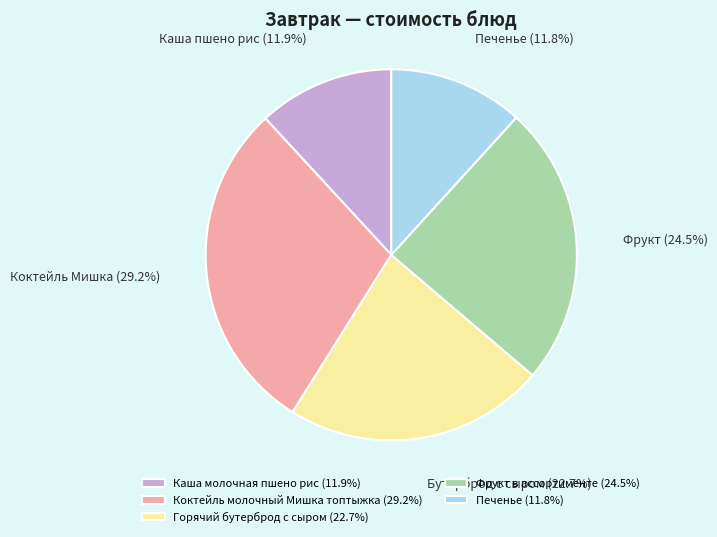

What is the total percentage of Печенье (11.8%) and Коктейль молочный Мишка топтыжка (29.2%)?

41.0%